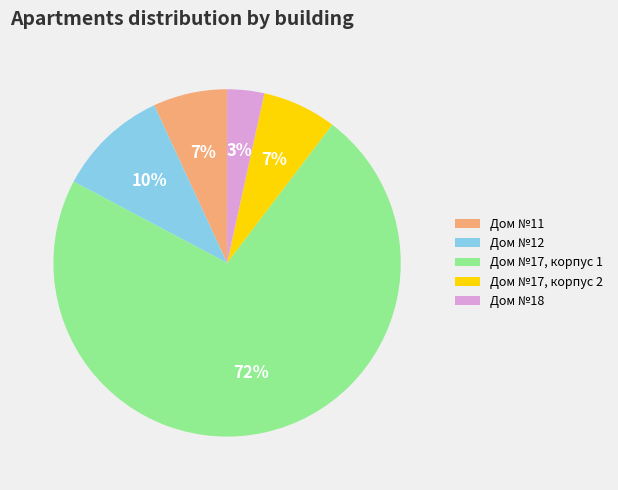

Which has a higher value, Дом №18 or Дом №12?

Дом №12